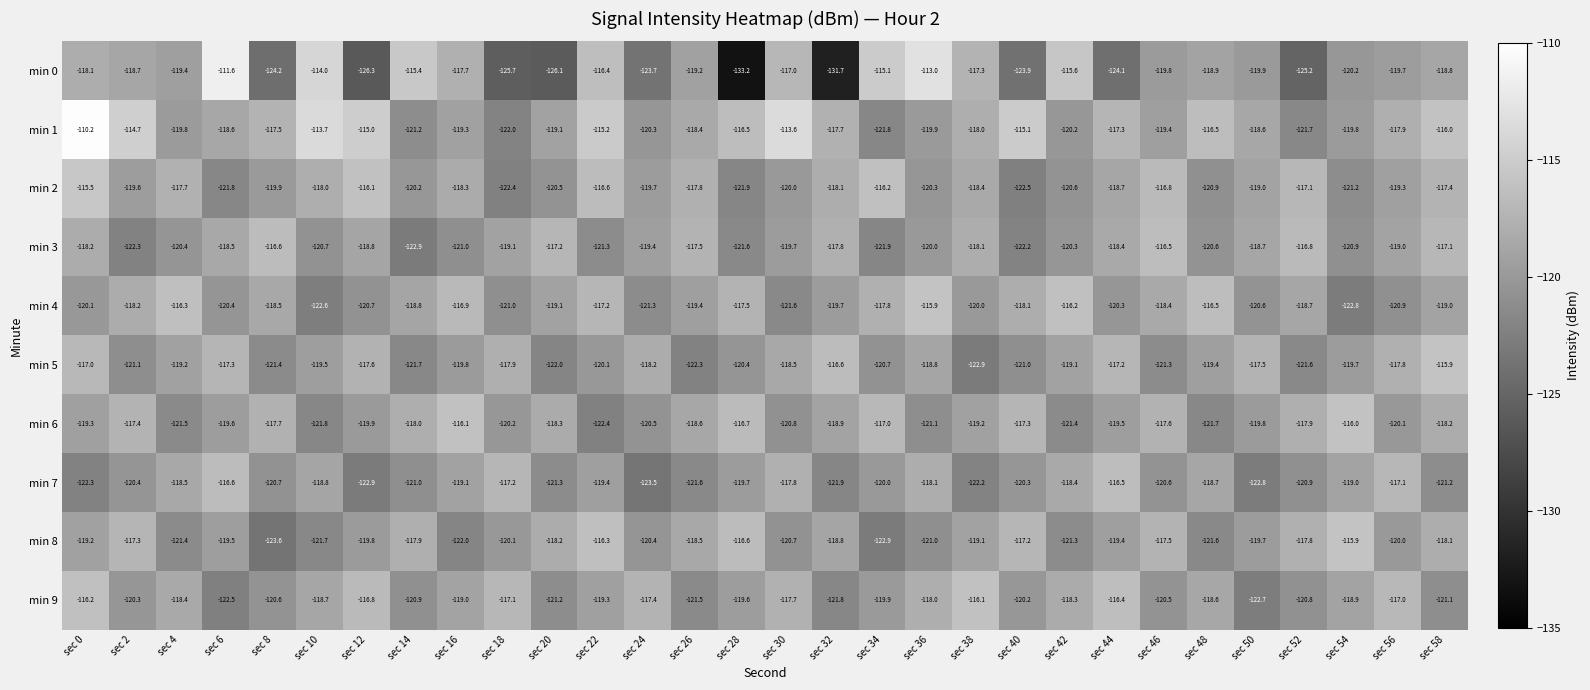

Rank the series at sec 12 from lowest to highest value.

min 0, min 7, min 4, min 6, min 8, min 3, min 5, min 9, min 2, min 1